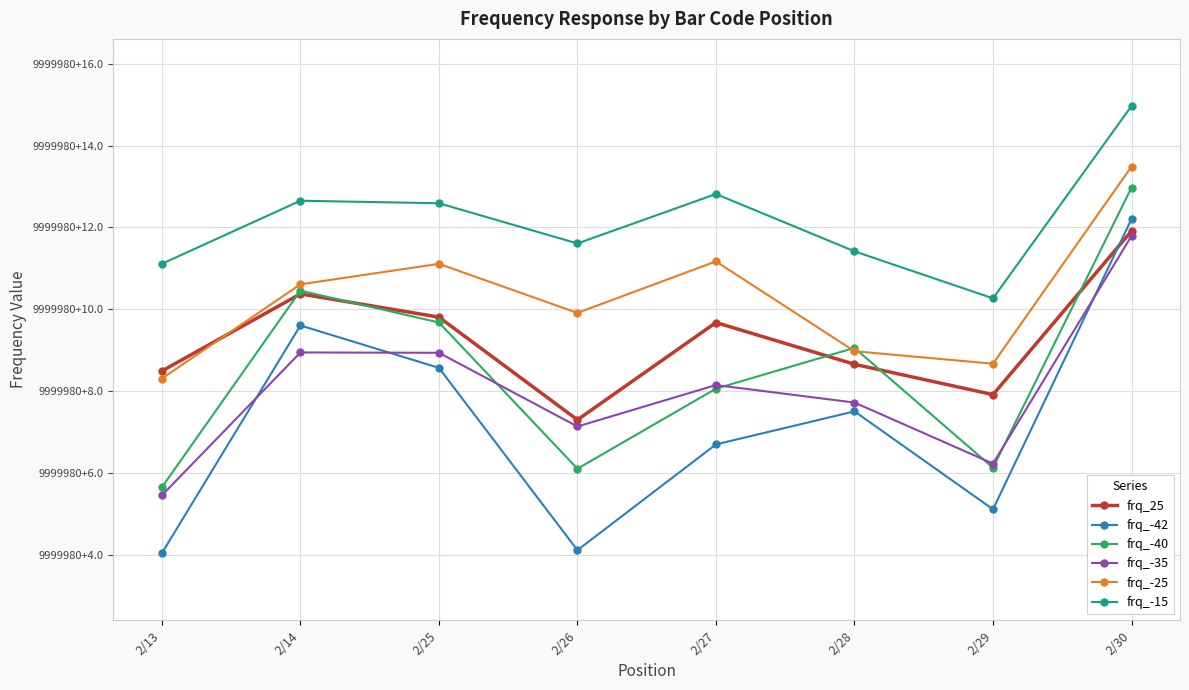

At which label does frq_-25 reach its minimum?

2/13